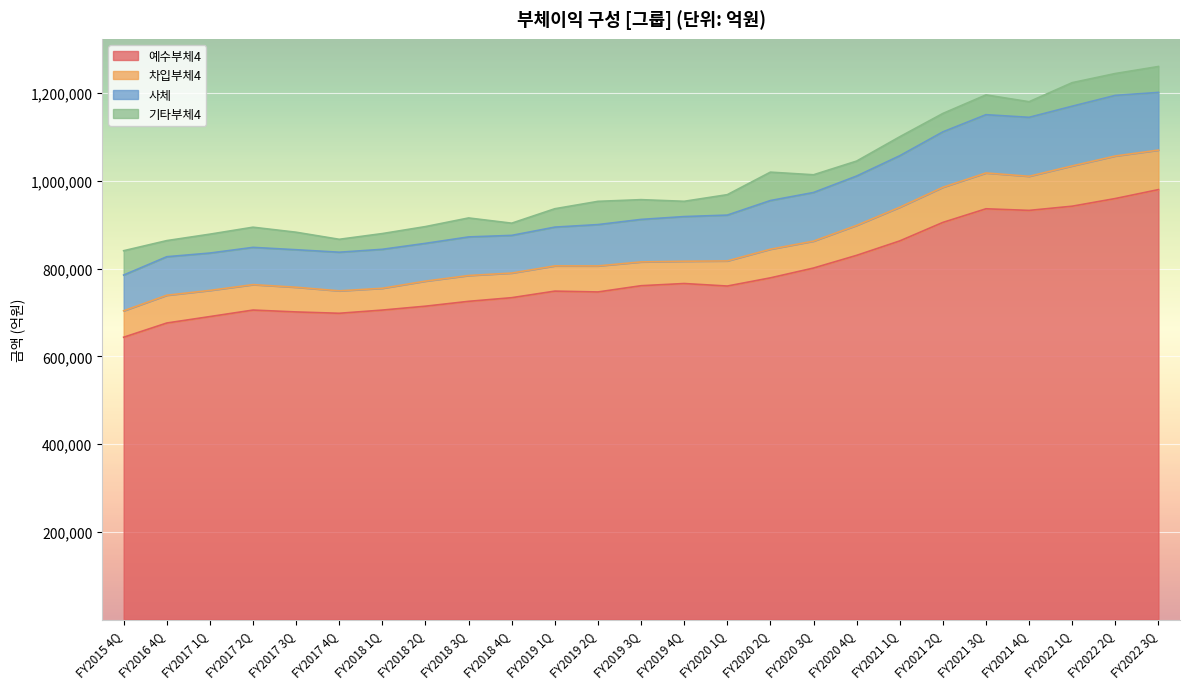

What is the total value across all series at FY2017 2Q?

894512